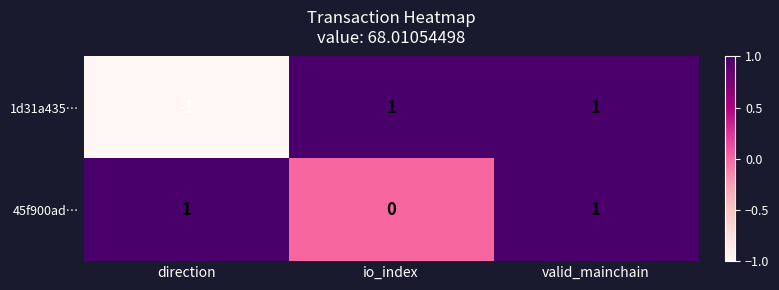

Count the 45f900ad… values in the range 0 to 1.

3